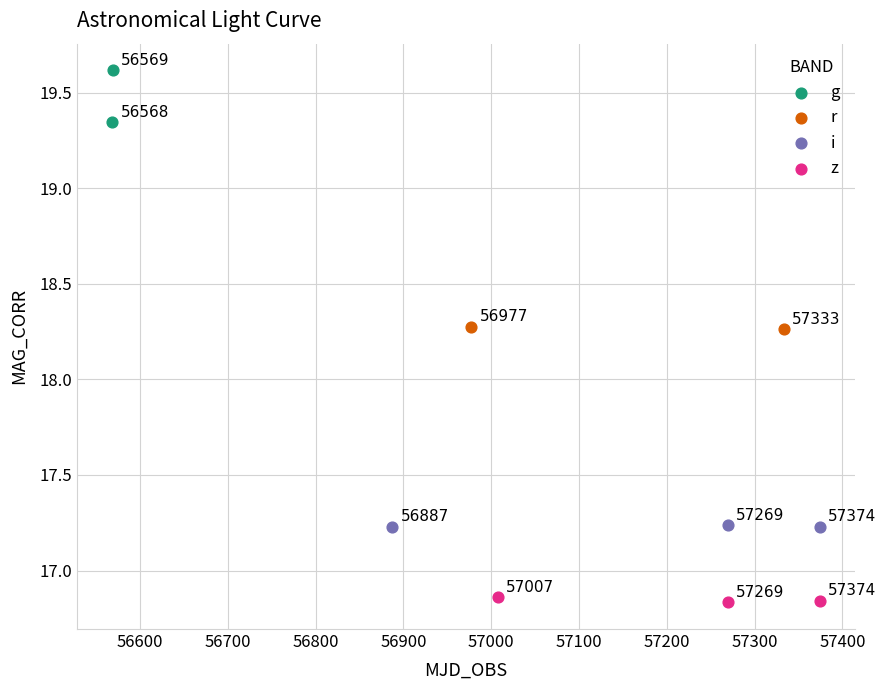

Which series has the largest Y range (max minus min)?

g